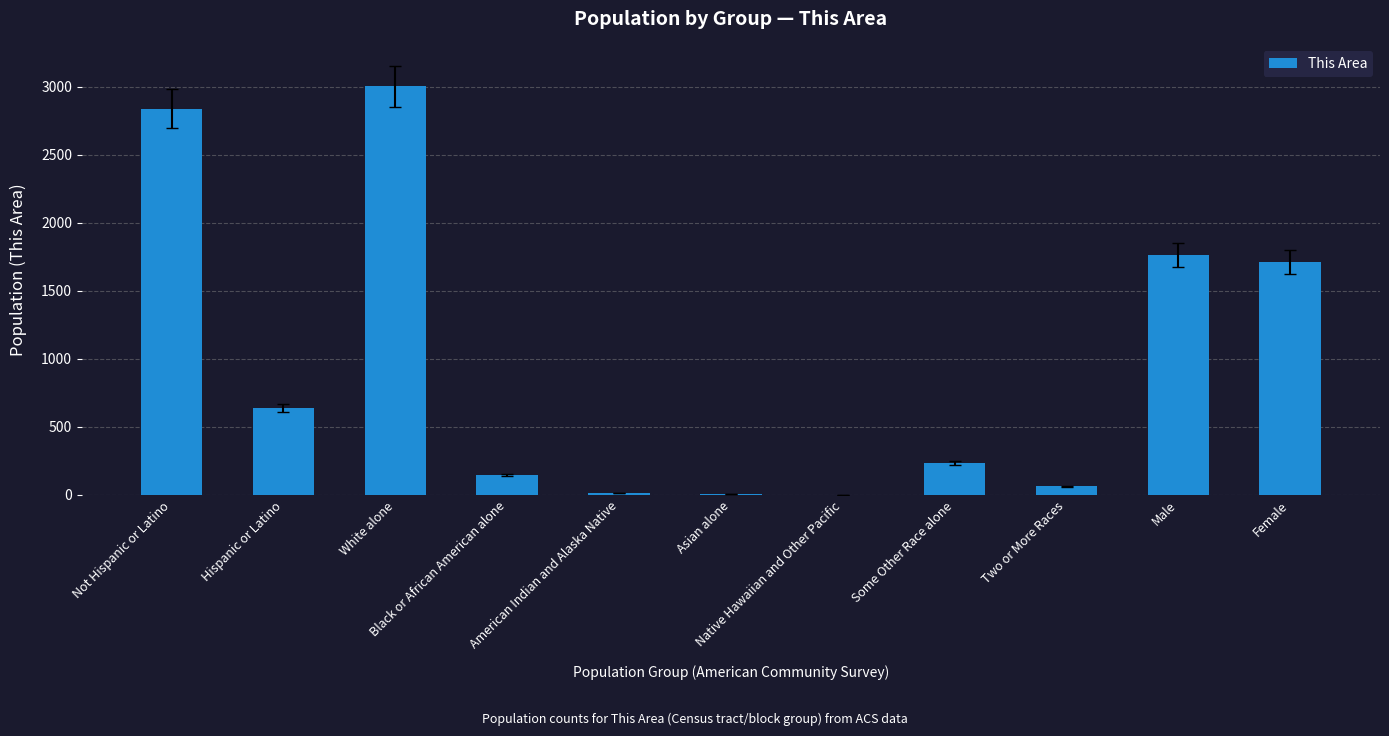

Where is the data nearest to the value 1501?

Female